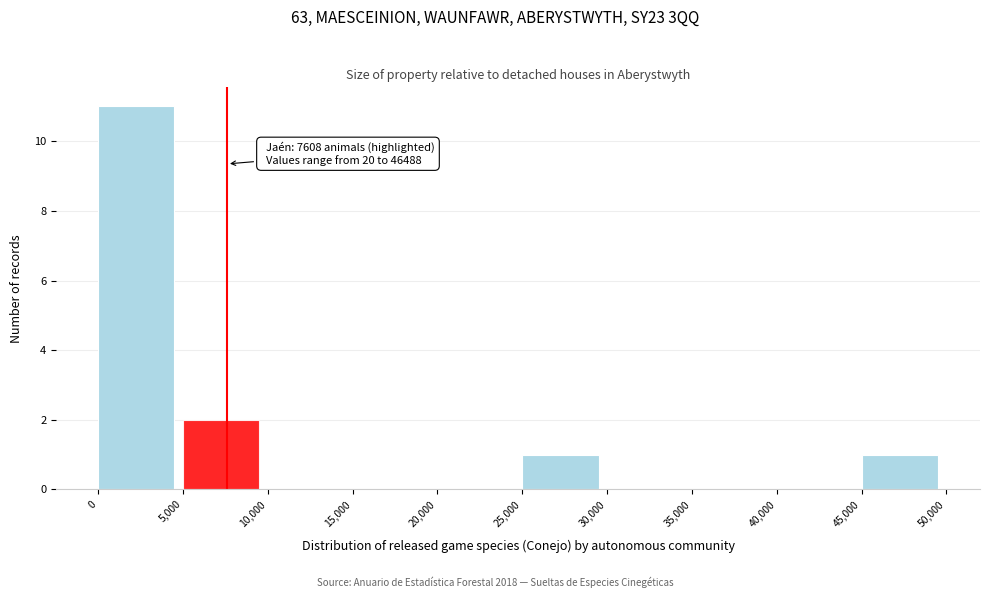

Which range on the x-axis has the tallest bar?

0 to 5,000